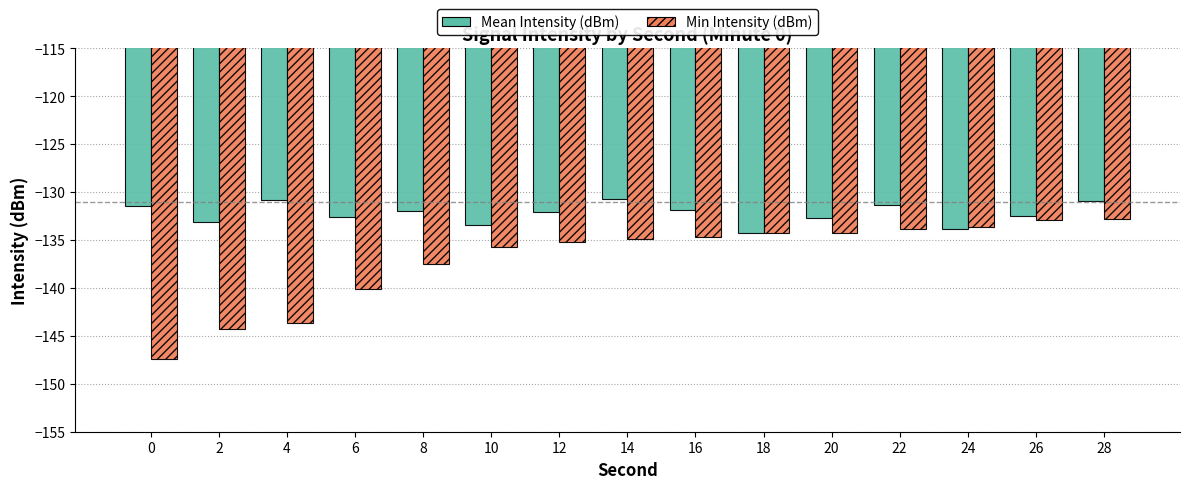

What is the sum of all Mean Intensity (dBm) values?

-1983.7